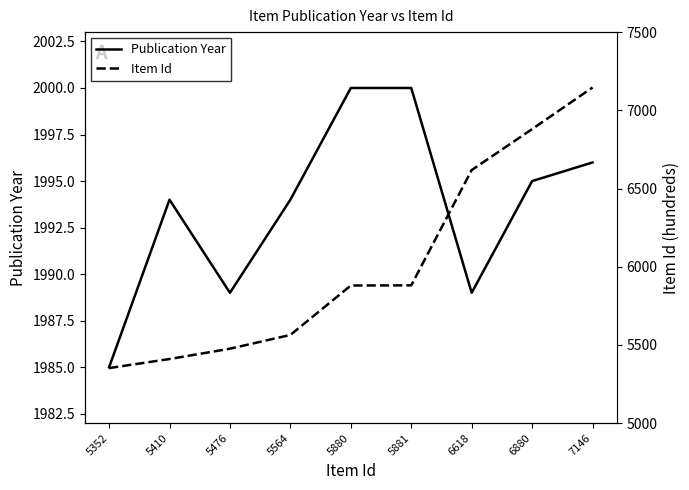

Is this an area chart (filled region under the line)?

No